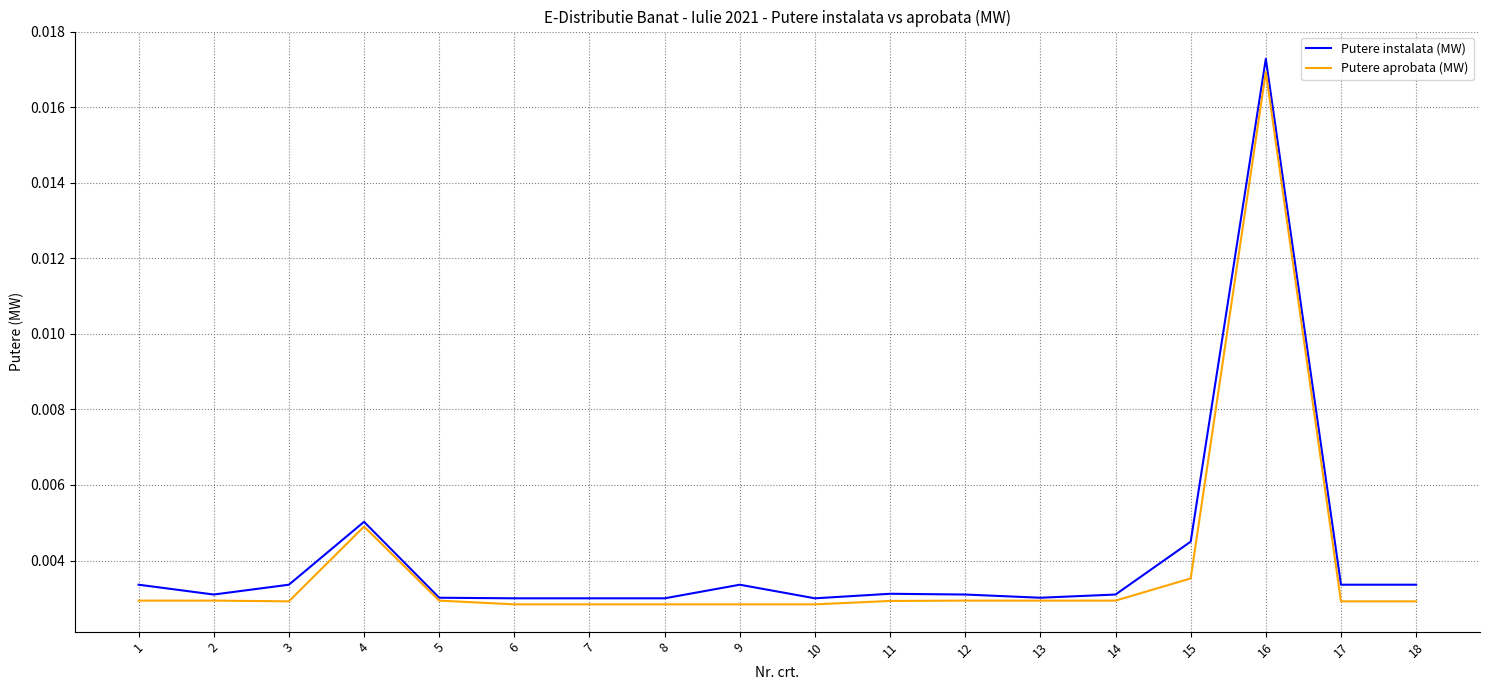

At which category is the sum across all series the highest?

16